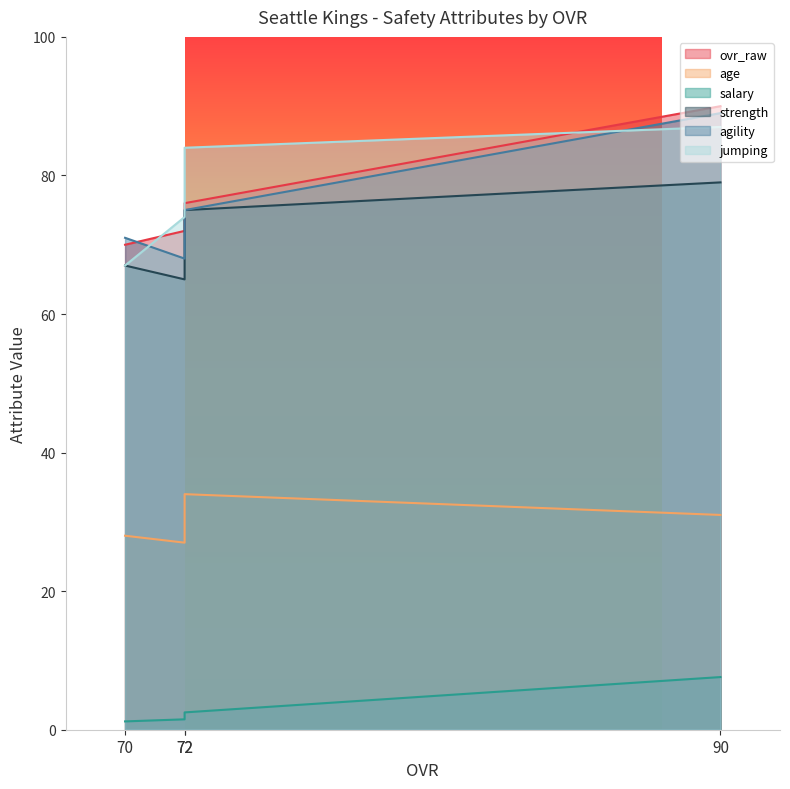

Count the jumping values in the range 74 to 87.

3